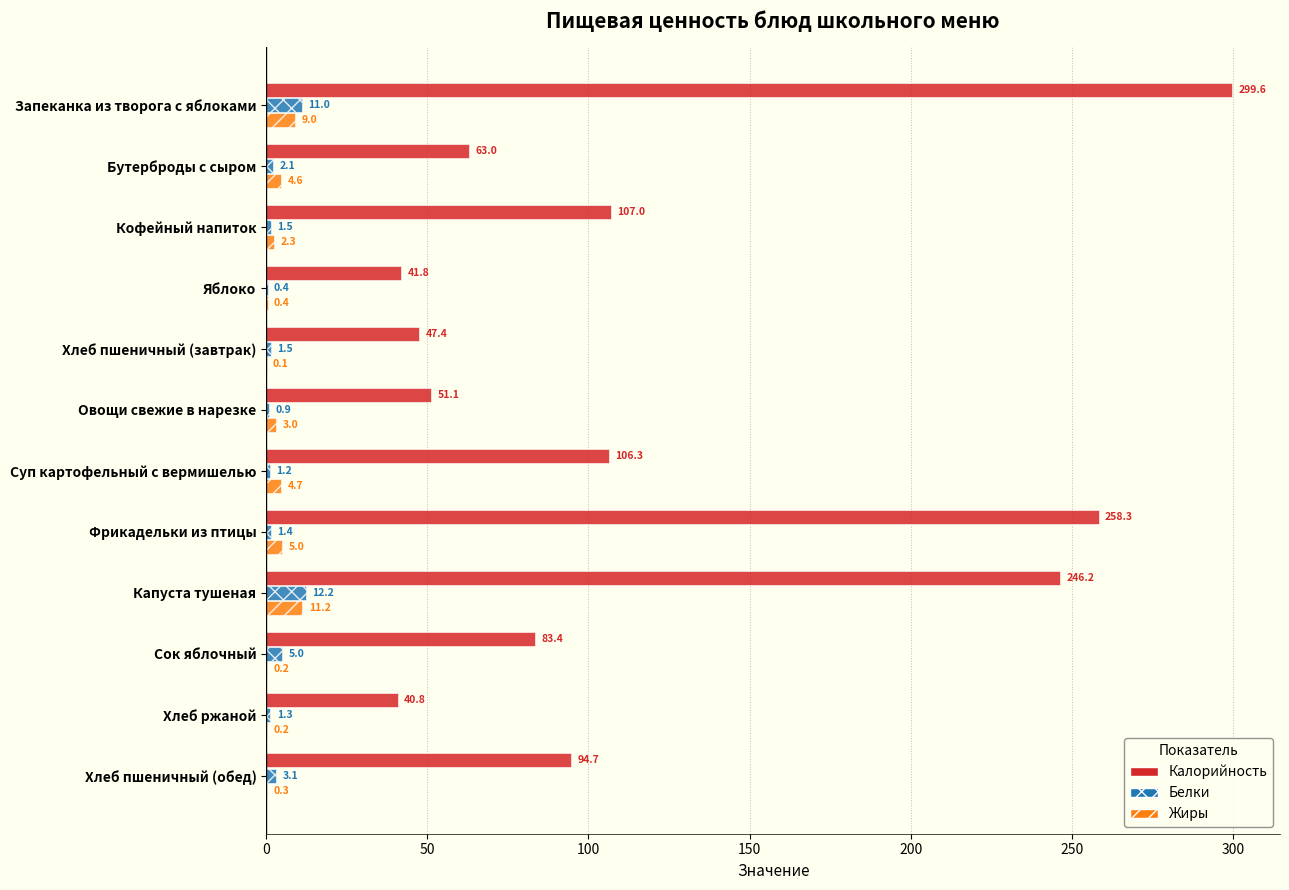

The value of Жиры at Капуста тушеная is 11.2. True or false?

True